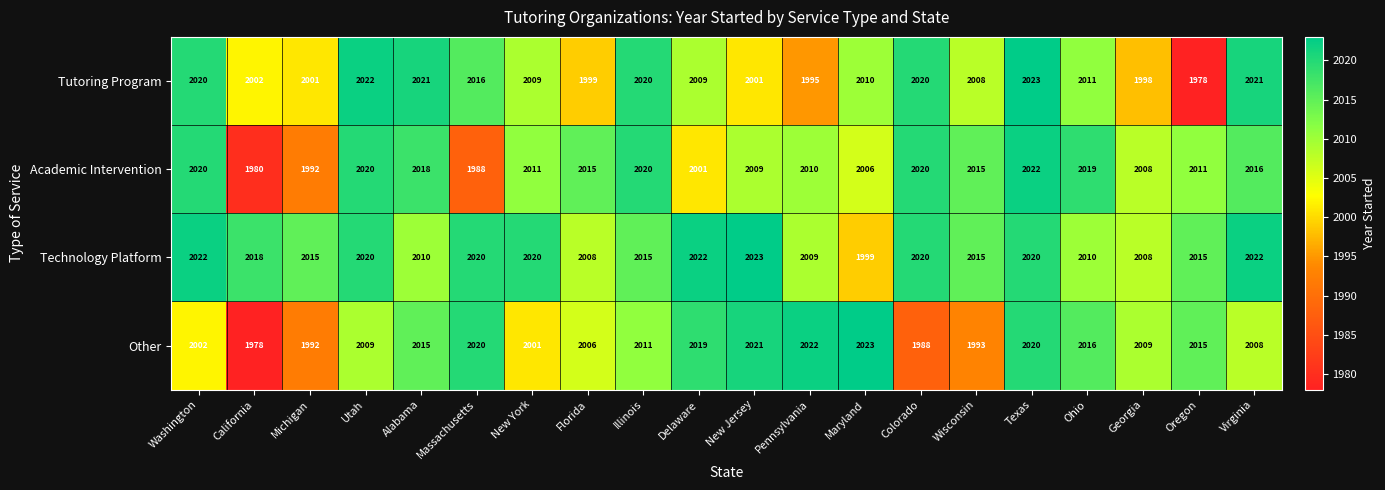

Is the value of Academic Intervention at Pennsylvania greater than the value of Technology Platform at Delaware?

No